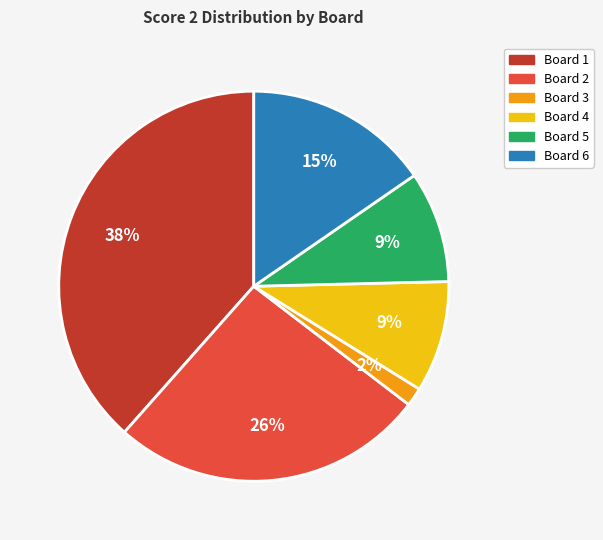

To the nearest percent, what is the average slice percentage?

17%